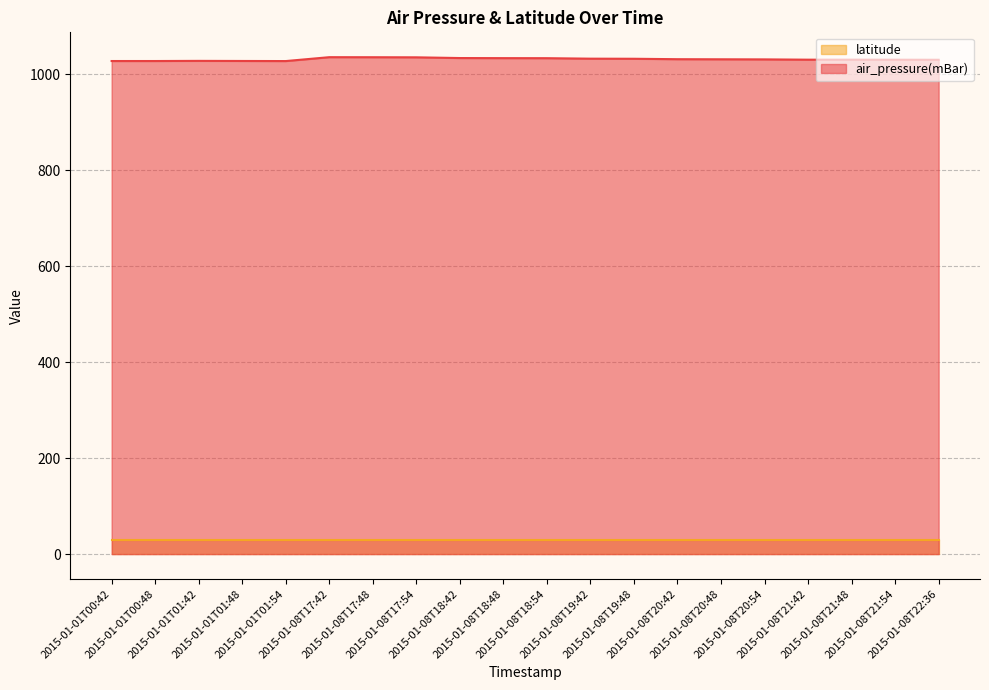

What is the difference between the maximum and minimum values?

8.1